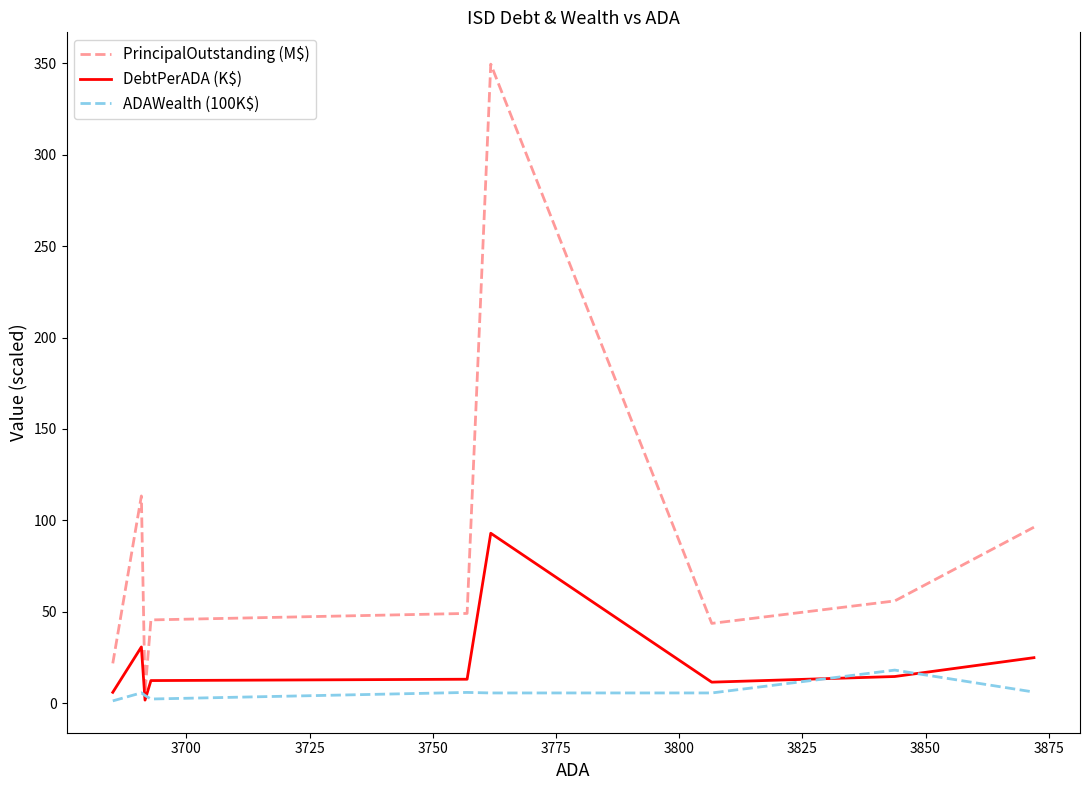

Which series has the largest total across all categories?

PrincipalOutstanding (M$)